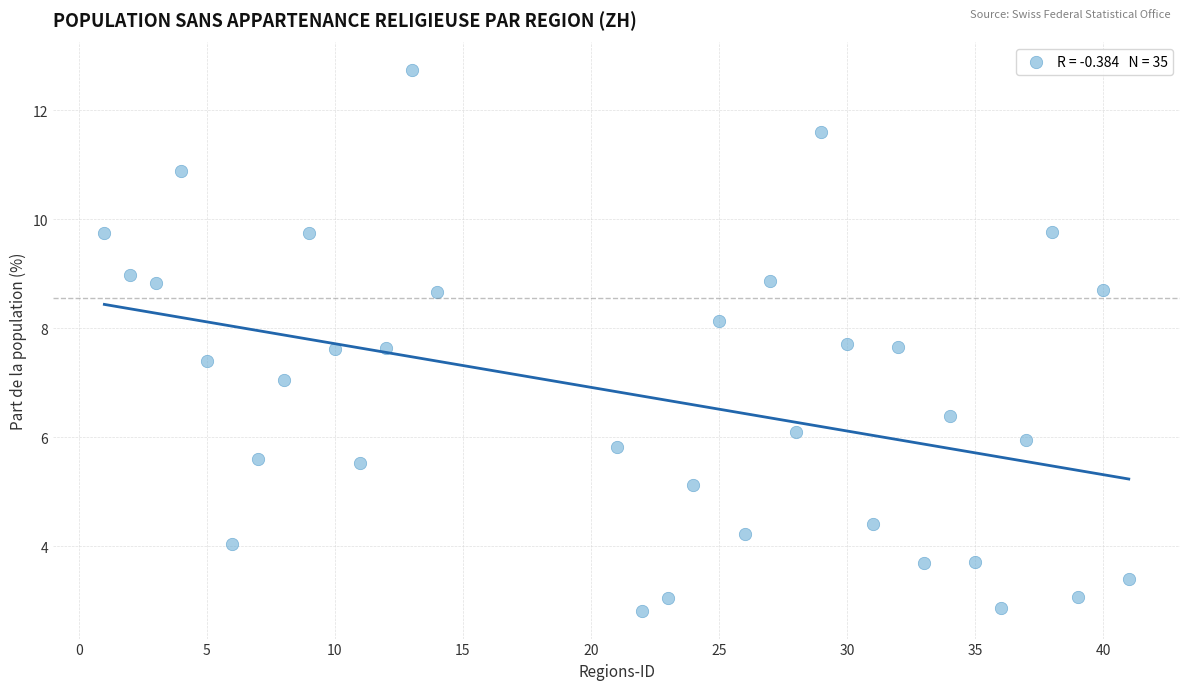

What is the range of X values (max minus min)?

40.0